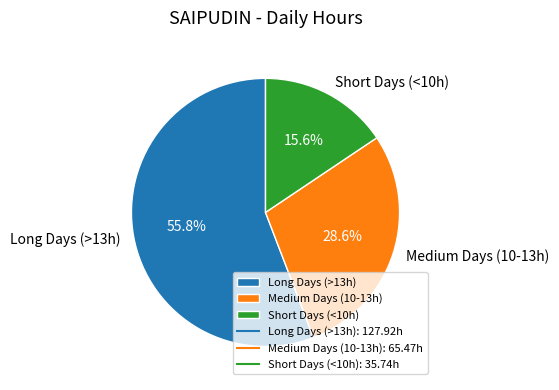

Is the sum of Long Days (>13h) and Short Days (<10h) greater than half?

Yes